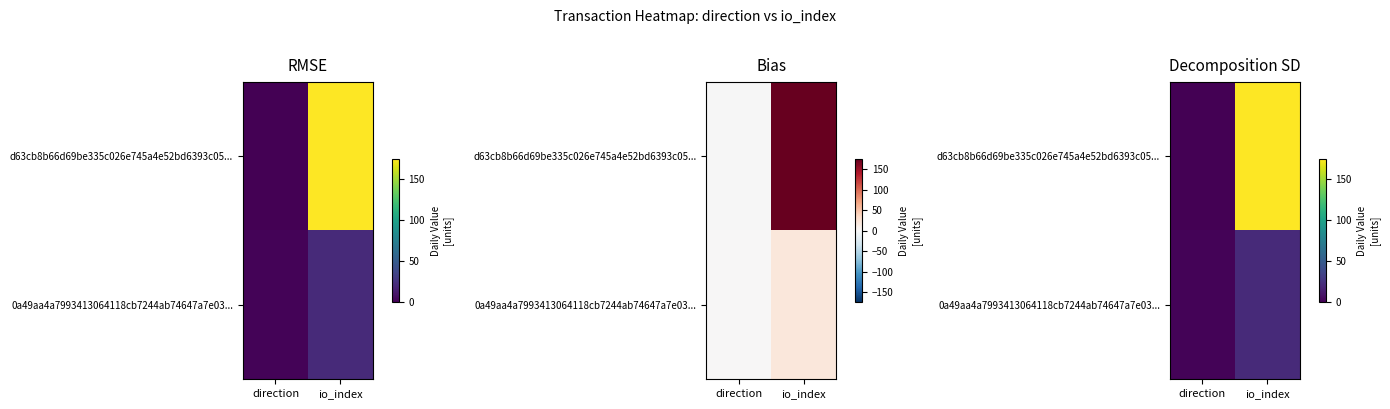

List the labels in order of d63cb8b66d69be335c026e745a4e52bd6393c05... value, largest first.

io_index, direction